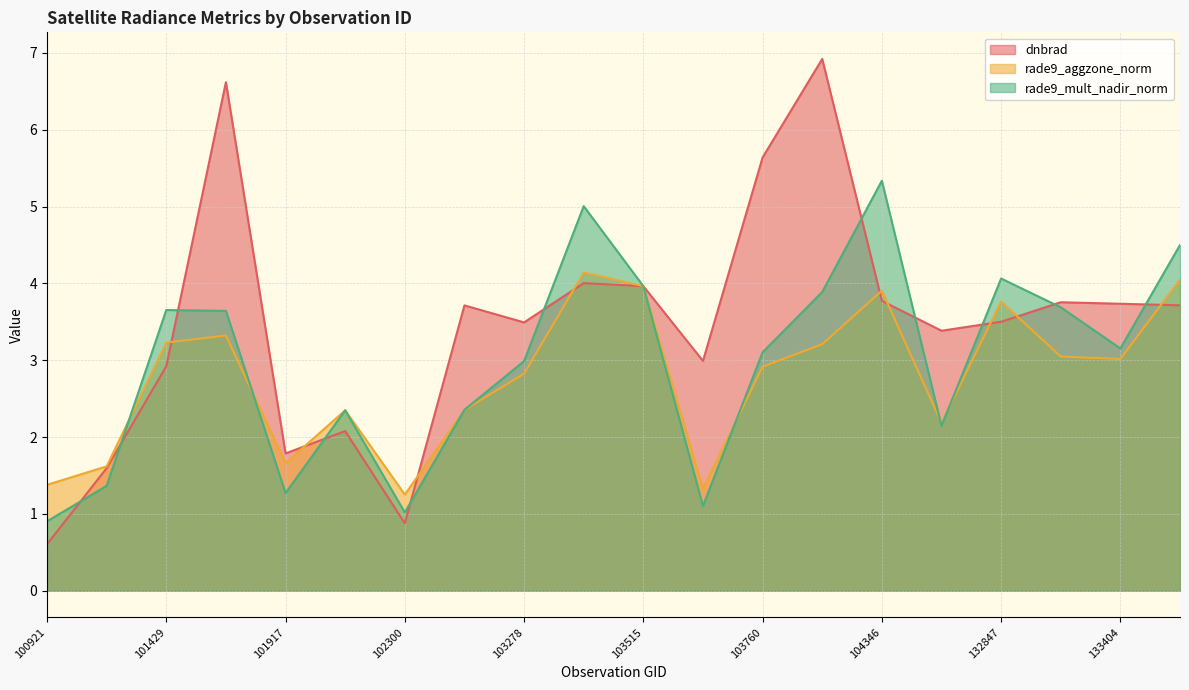

Which series has the largest total across all categories?

dnbrad